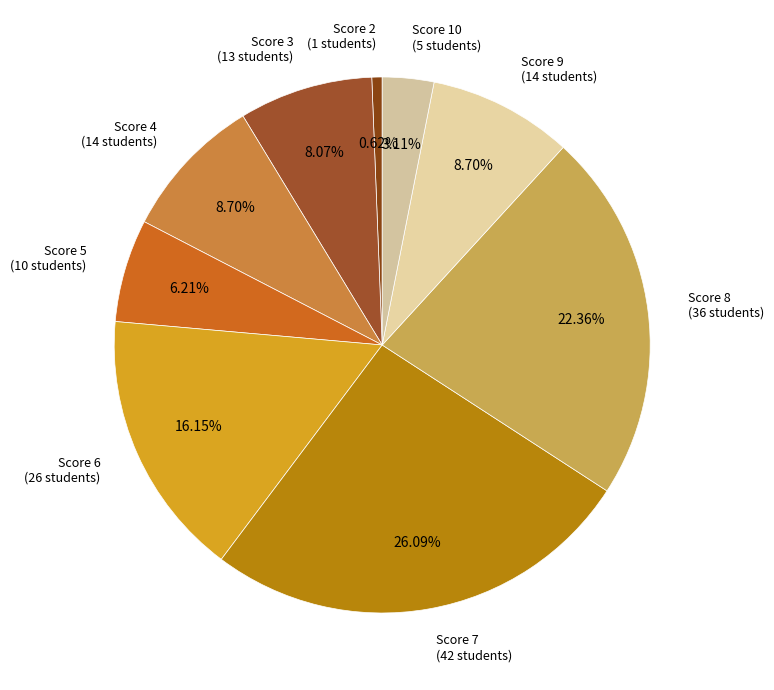

Combined, what portion of the pie is Score 5 and Score 6?

22.4%